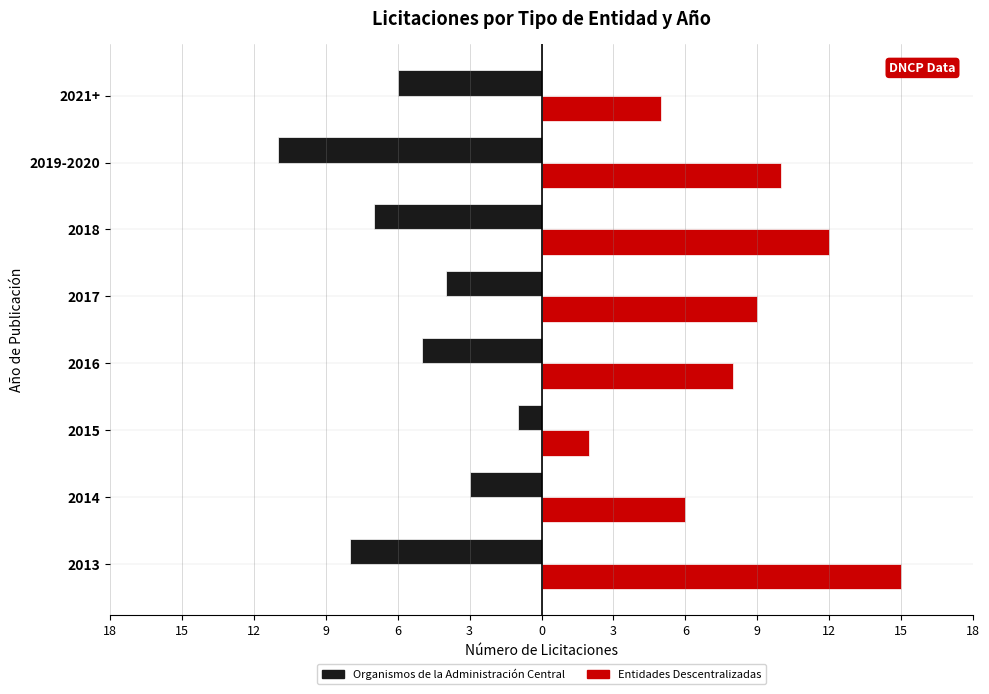

At how many categories does at least one series exceed 3?

7